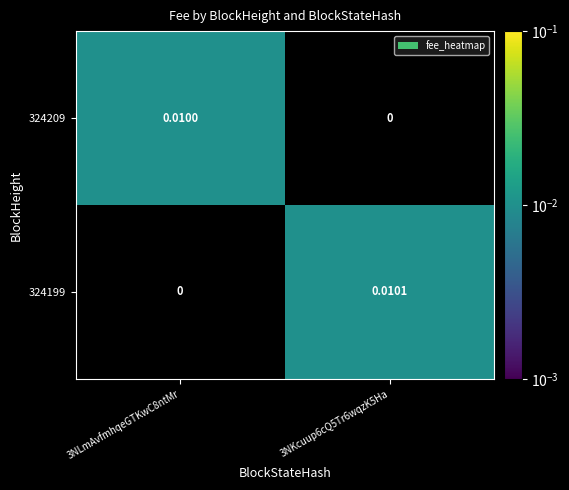

How many distinct data groups are displayed?

2